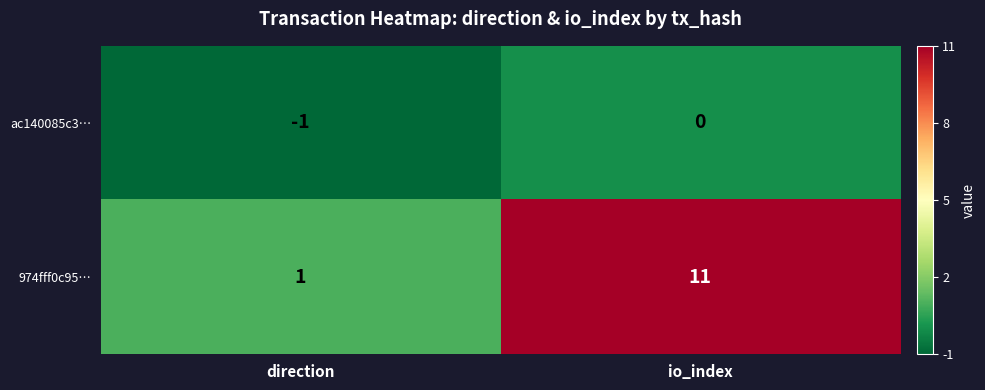

At which category is the sum across all series the highest?

io_index